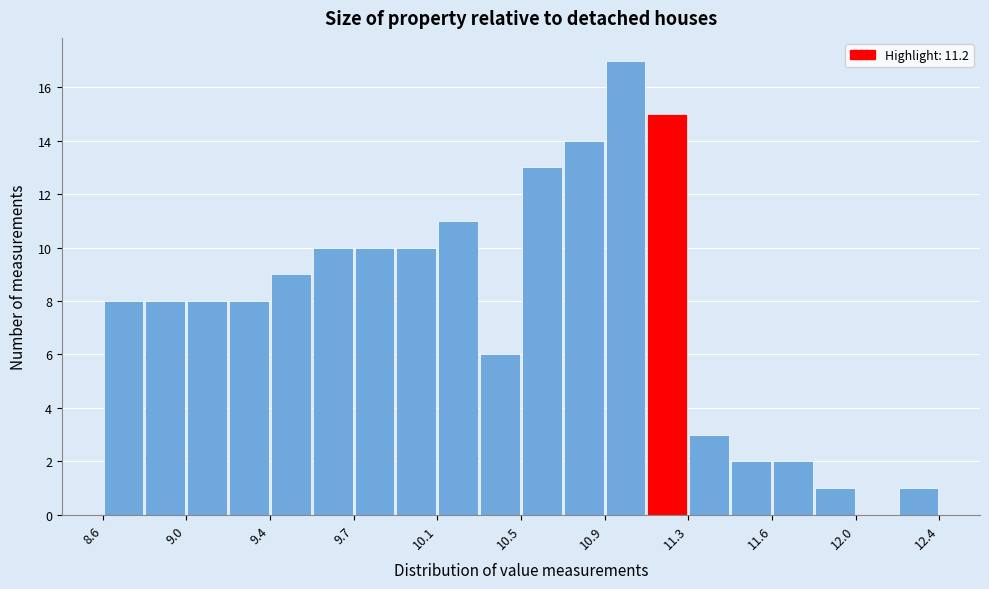

Around what value on the x-axis is the tallest bar? Give the approximate position of its centre, as read against the axis.

11.00